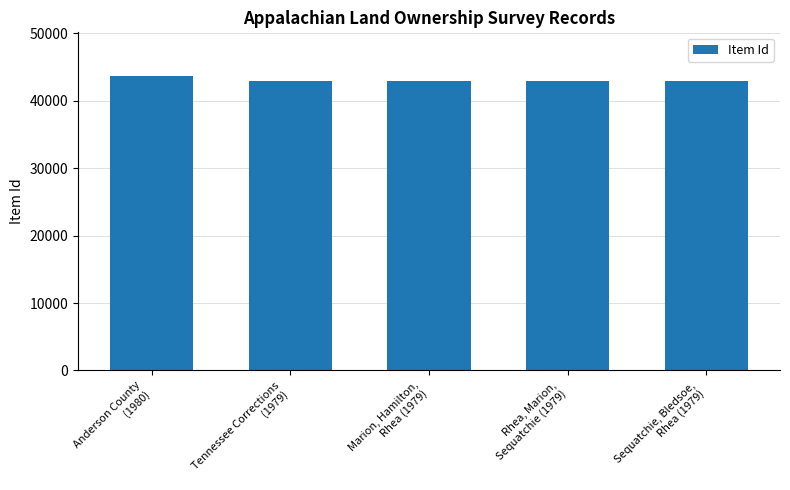

What is the maximum value shown in the chart?

43626